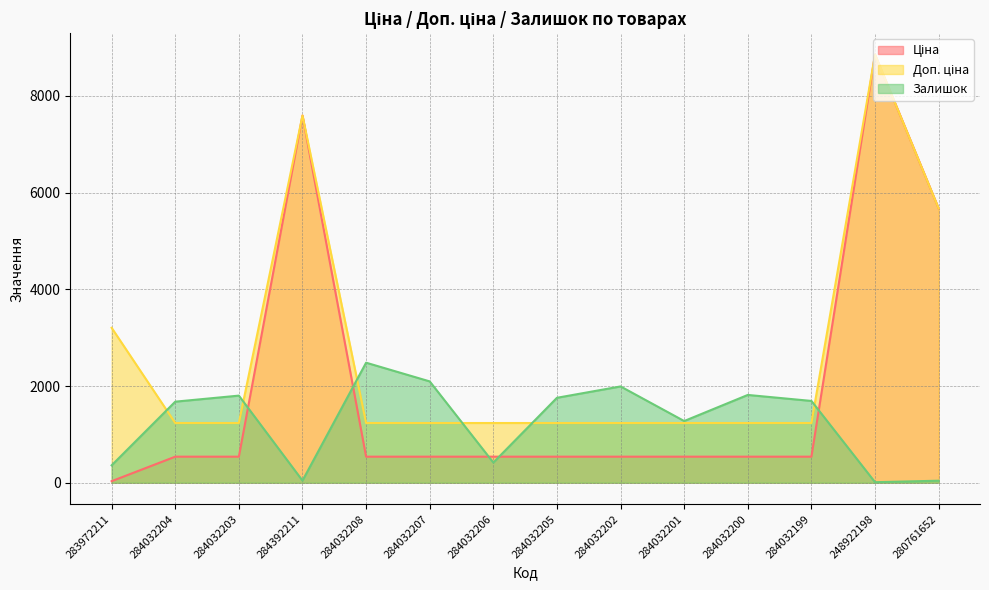

What is the value of the Доп. ціна point at the 6th from the left?

1235.4